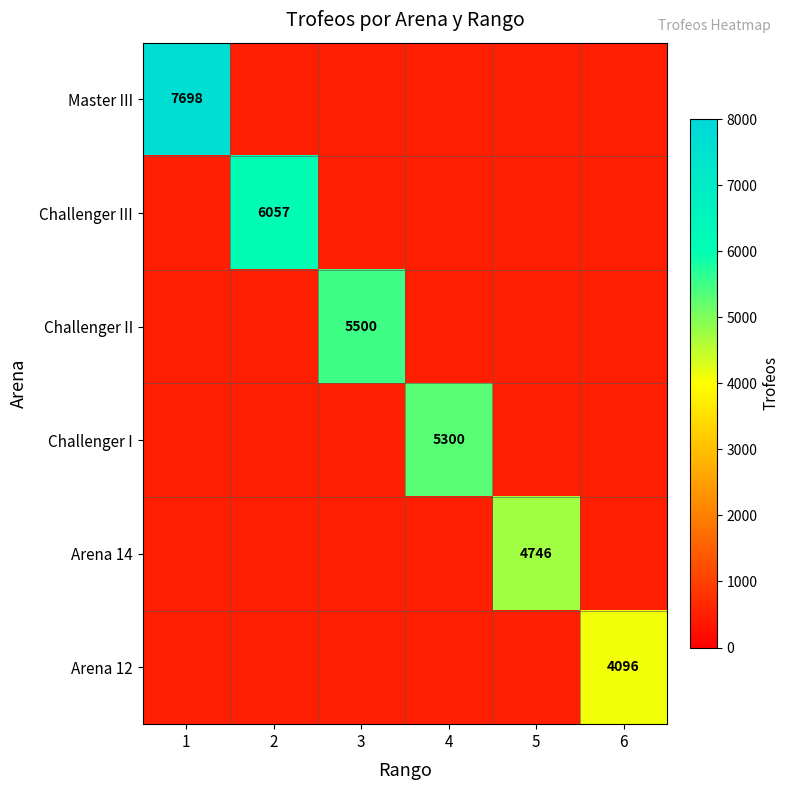

The value of Arena 14 at 5 is 8428. True or false?

False